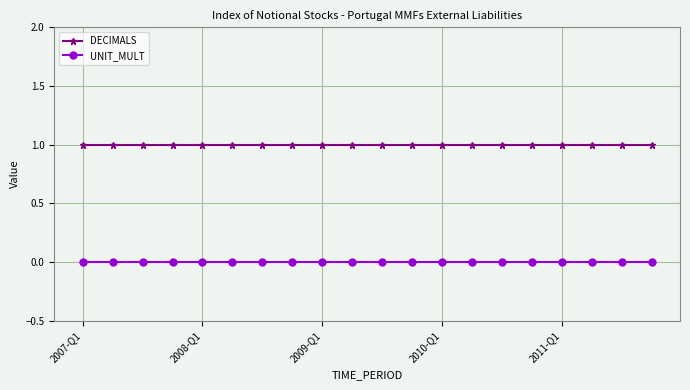

True or false: DECIMALS and UNIT_MULT cross at least once.

False